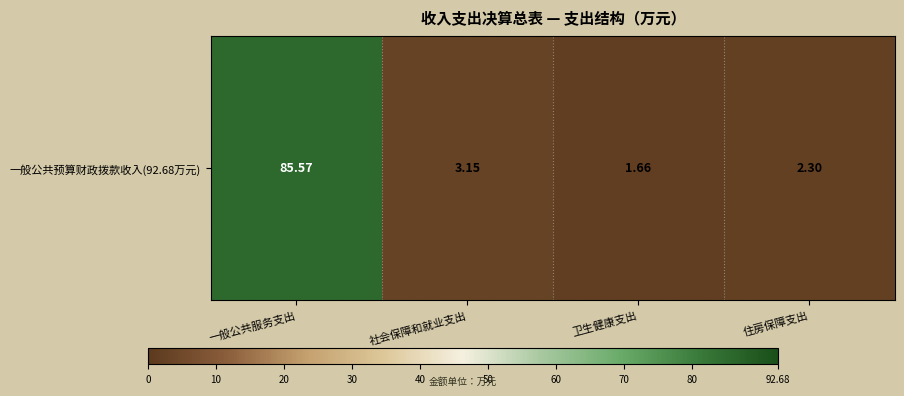

The value at 一般公共服务支出 is 85.6. True or false?

True